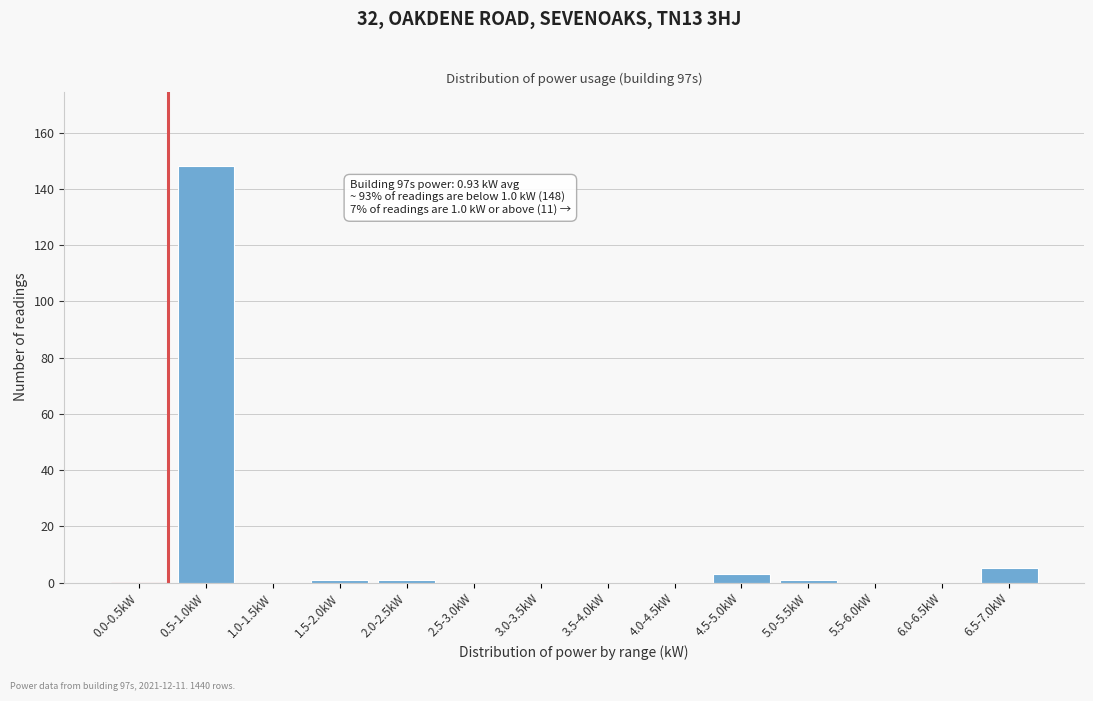

Reading right to left, list all the values displayed in this chart.

6.5-7.0kW=5	6.0-6.5kW=0	5.5-6.0kW=0	5.0-5.5kW=1	4.5-5.0kW=3	4.0-4.5kW=0	3.5-4.0kW=0	3.0-3.5kW=0	2.5-3.0kW=0	2.0-2.5kW=1	1.5-2.0kW=1	1.0-1.5kW=0	0.5-1.0kW=148	0.0-0.5kW=0